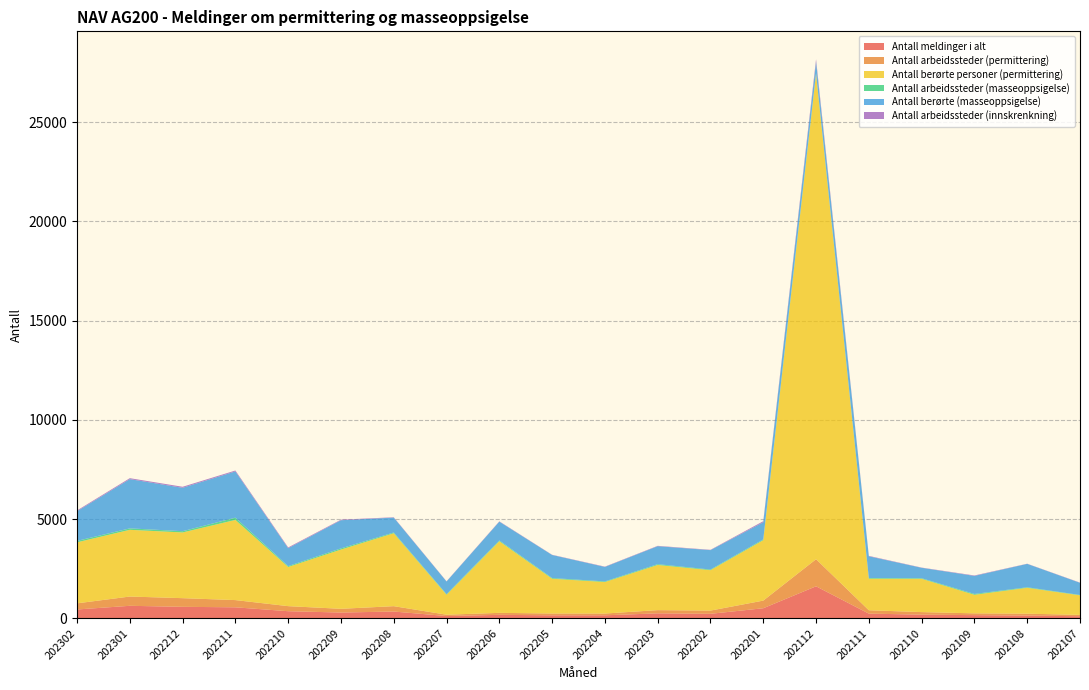

Reading left to right, transcribe all the data shown in this chart.

Antall meldinger i alt: 445	630	579	554	358	291	342	114	175	151	152	250	227	507	1613	236	185	160	138	105
Antall arbeidssteder (permittering): 309	467	436	364	255	188	270	68	100	92	89	162	162	385	1364	170	128	91	96	68
Antall berørte personer (permittering): 3074	3361	3310	4038	1974	2985	3673	1006	3607	1751	1587	2276	2036	3045	24451	1589	1677	935	1303	985
Antall arbeidssteder (masseoppsigelse): 72	73	64	114	44	59	38	28	41	35	31	40	32	40	35	34	29	41	27	18
Antall berørte (masseoppsigelse): 1496	2481	2186	2330	902	1418	750	639	945	1161	729	905	978	862	574	1095	526	909	1178	612
Antall arbeidssteder (innskrenkning): 38	47	51	45	38	28	18	11	17	11	16	18	16	53	124	21	11	22	9	12